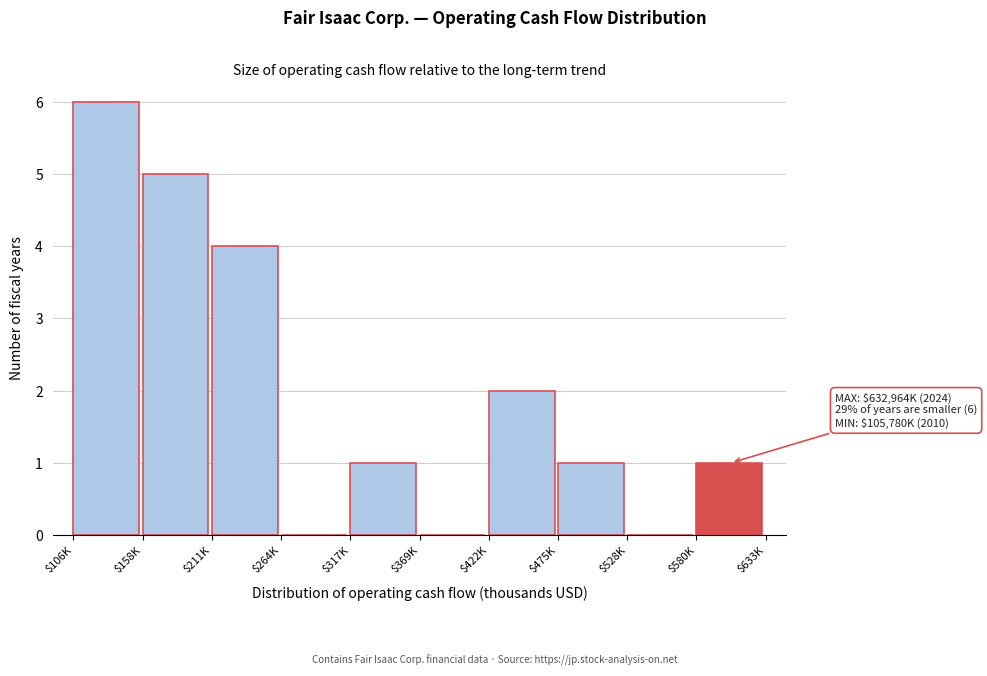

Which category has the highest value across all series?

$106K